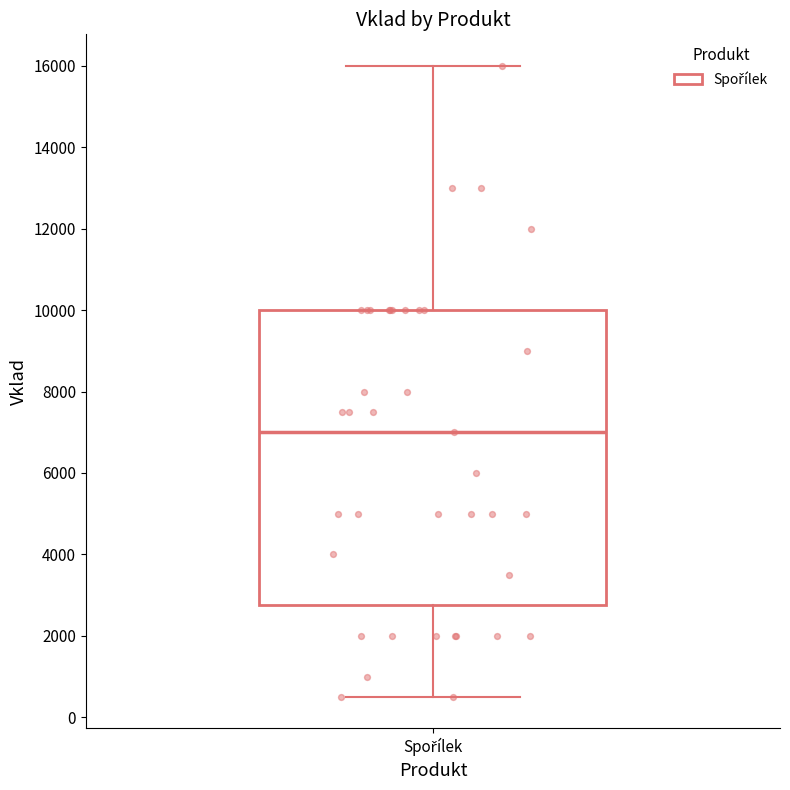

Where does the median line of the box for Spořílek sit on the y-axis? The values are not printed on the chart, so give them approximately, as read against the axis.

7000